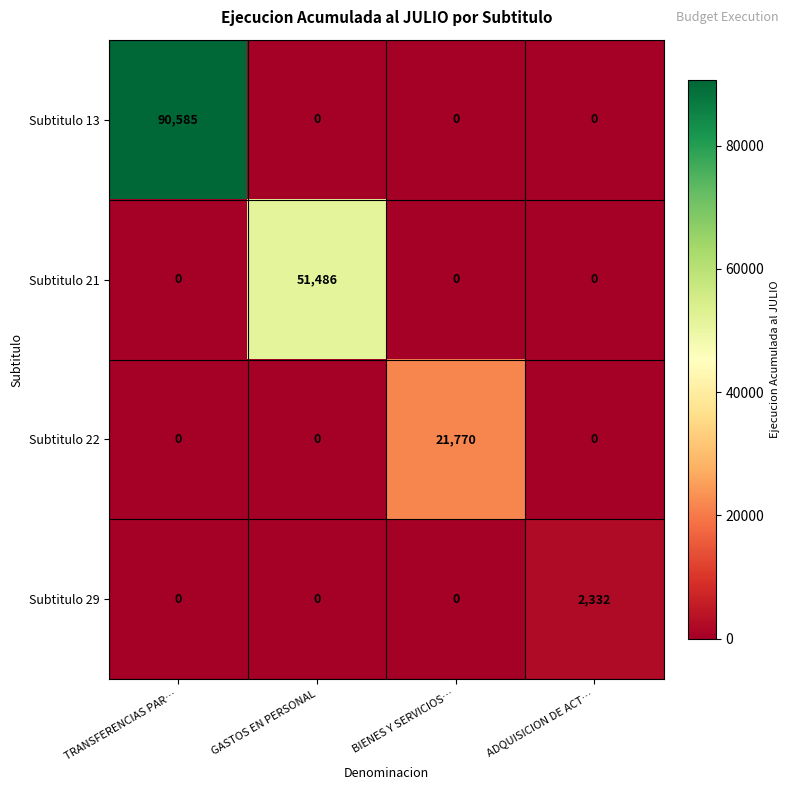

What is the highest value of the Subtitulo 29 series?

2332